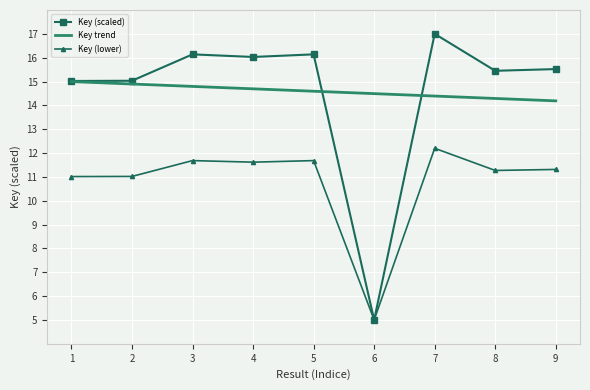

The value of Key trend at 6 is 14.5. True or false?

True